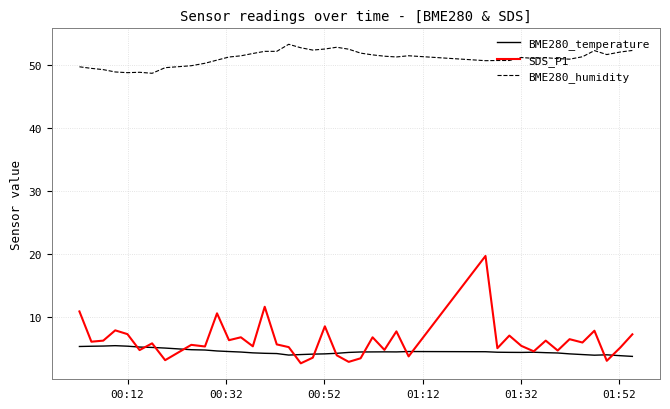

Which series has the largest total across all categories?

BME280_humidity